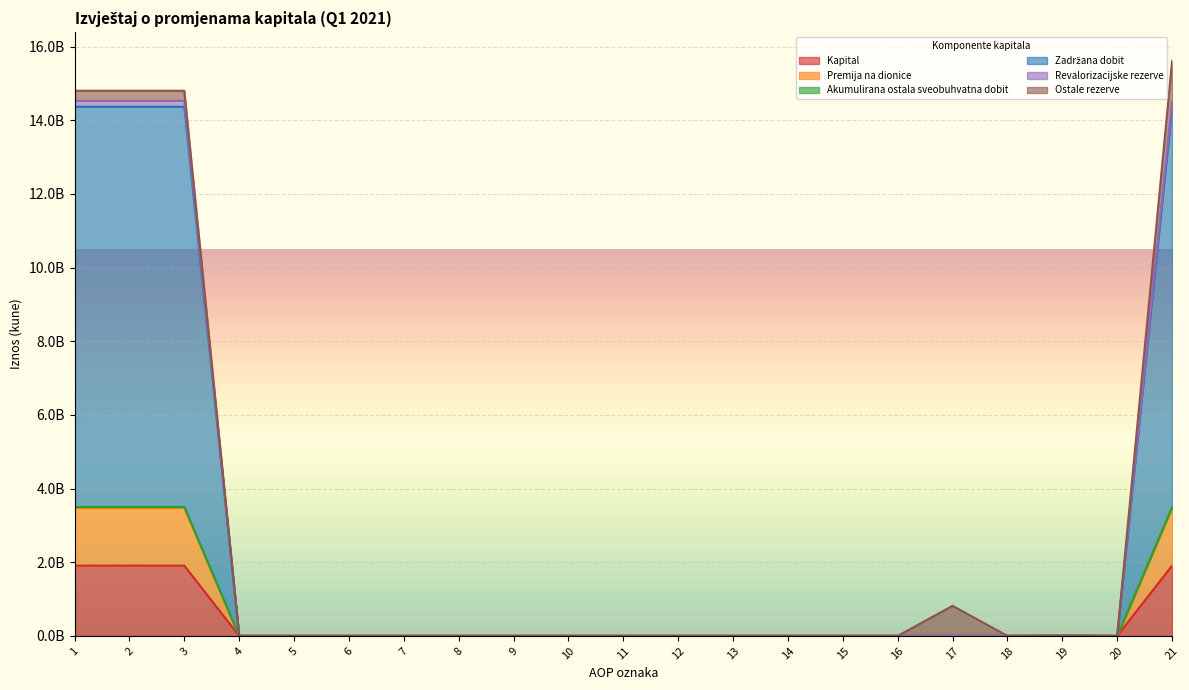

At which category does the chart reach its minimum across all series?

4